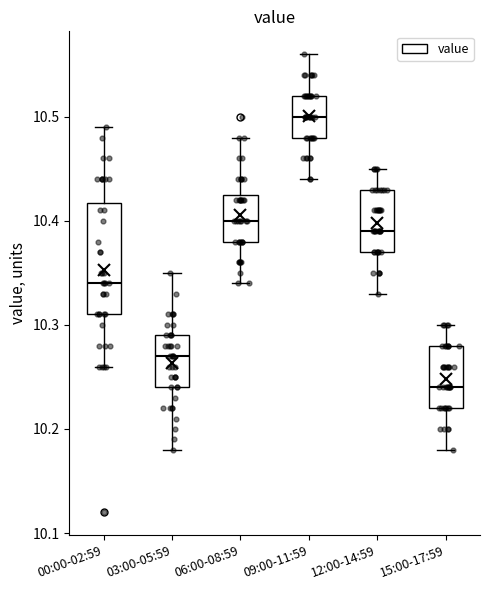

Where does the upper whisker of the box for 00:00-02:59 end on the y-axis? The values are not printed on the chart, so give them approximately, as read against the axis.

10.49